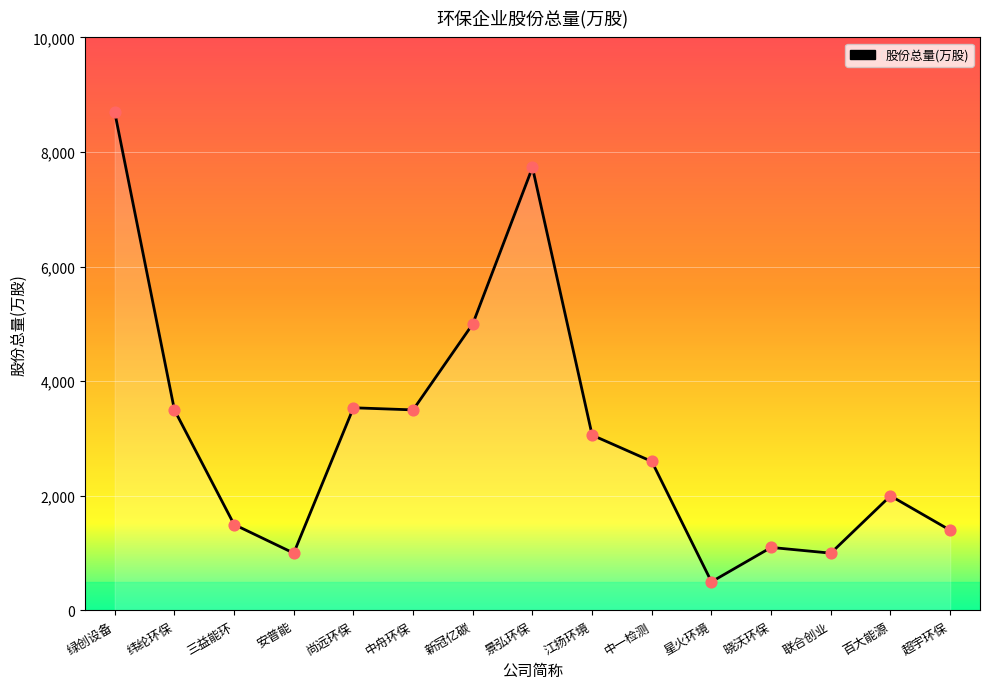

Approximately how many times larger is the value at 三益能环 compared to 中一检测?

0.6